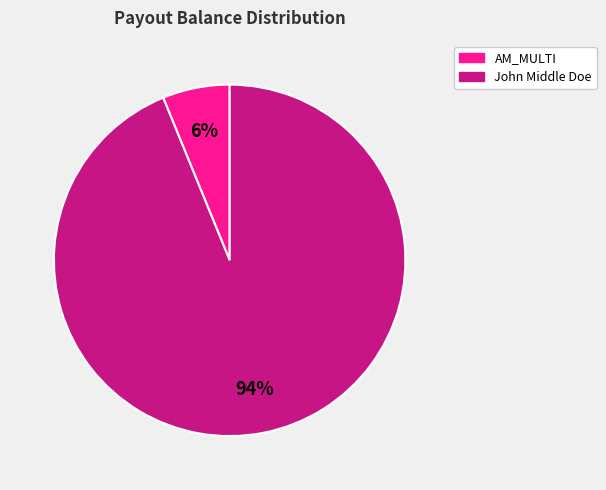

To the nearest percent, what is the average slice percentage?

50%